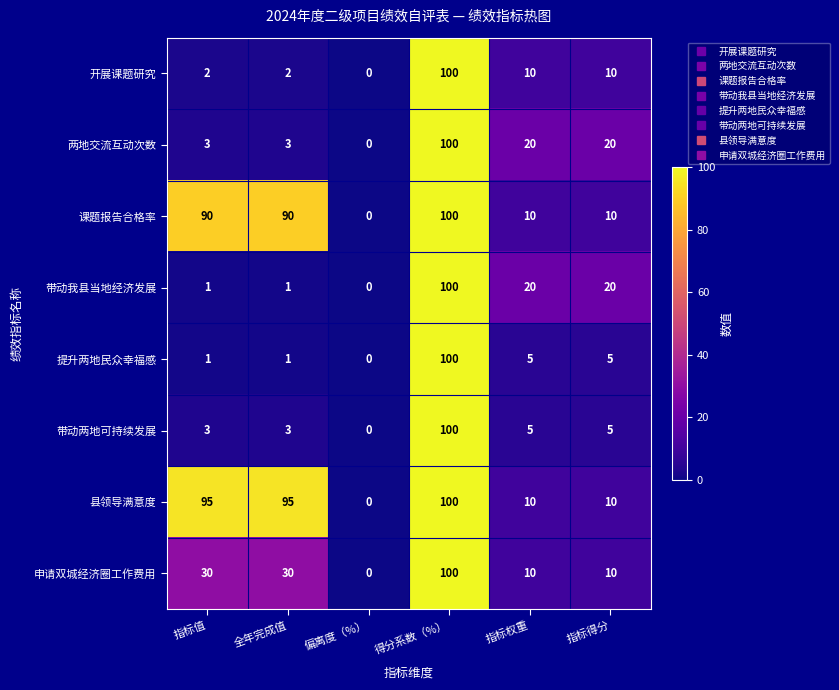

What is the spread (max minus min) of values at 指标值?

94